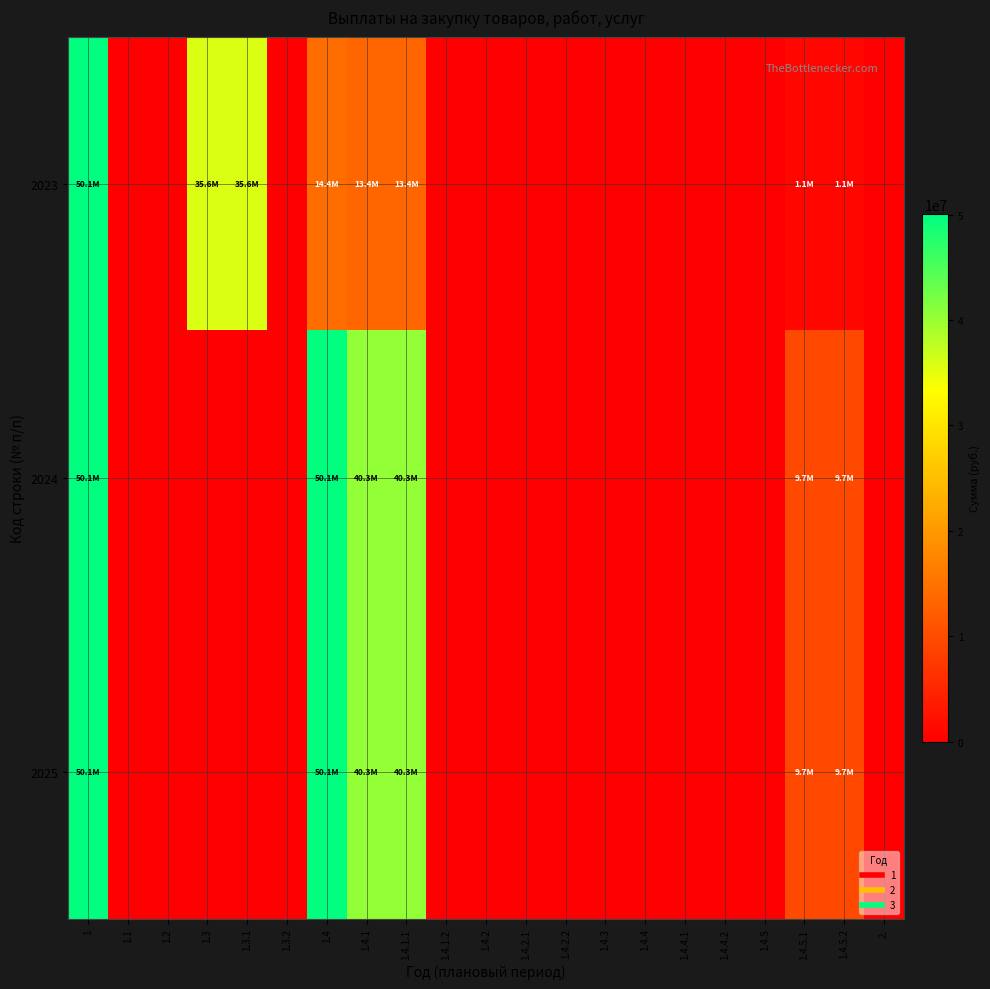

What is the total value across all series at 1.3.1?

35634942.0